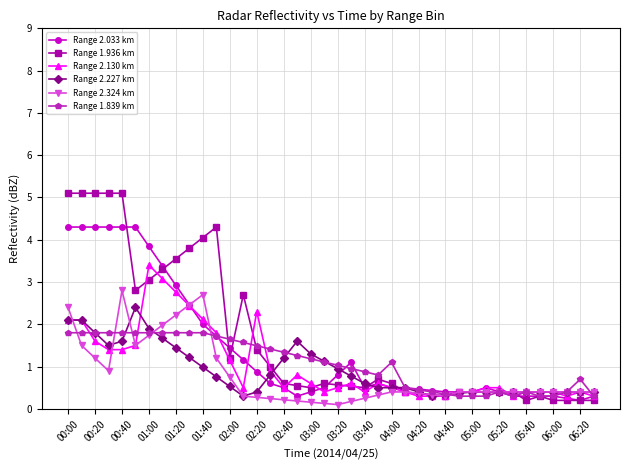

True or false: Range 1.839 km has more than 2 points higher than both neighbors.

True